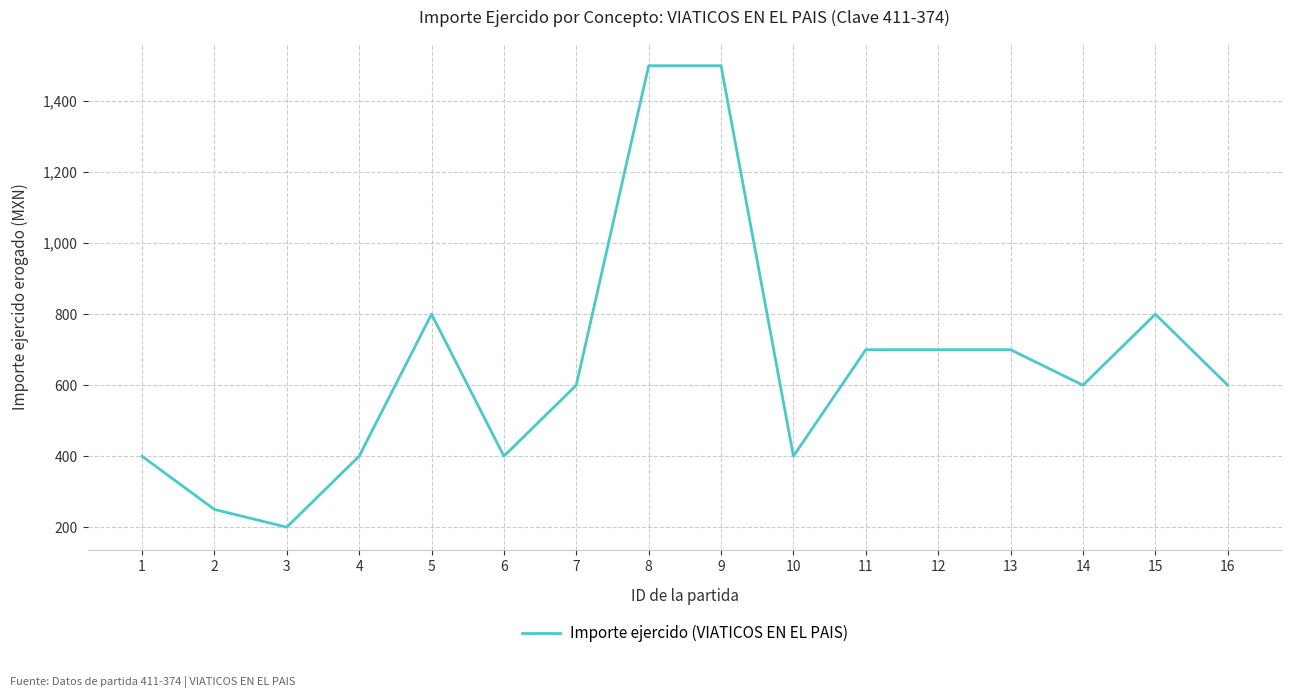

How many distinct data groups are displayed?

1